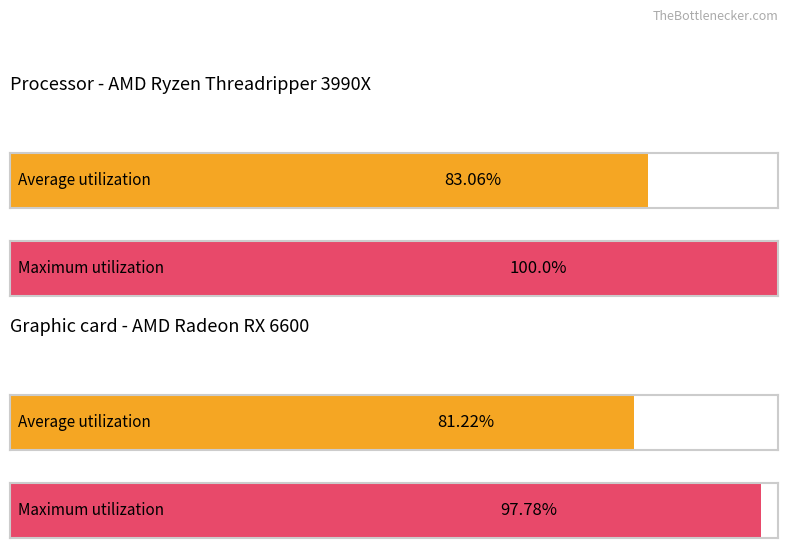

Does the chart contain stacked bars?

No